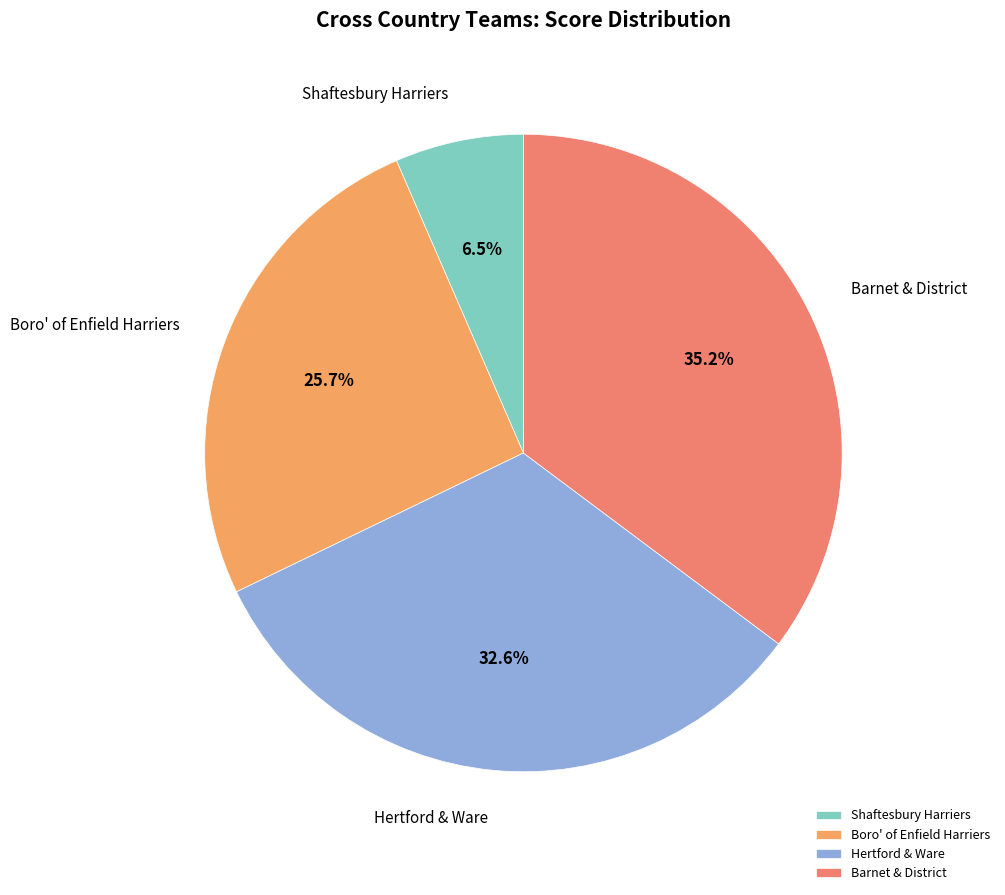

To the nearest percent, what is the combined percentage of Barnet & District and Shaftesbury Harriers?

42%